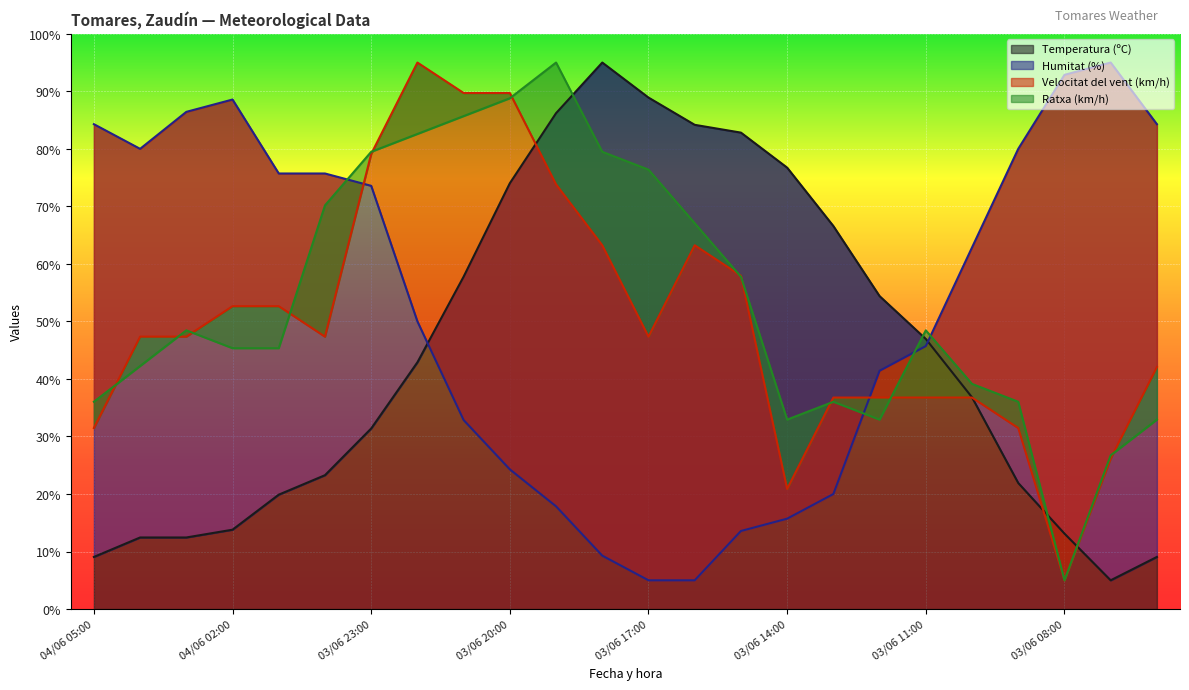

How many interior local peaks does the Velocitat del vent (km/h) series have?

2